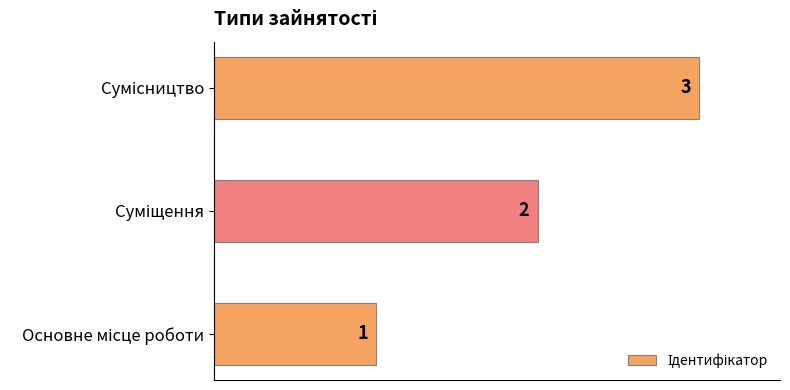

Are the bars horizontal?

Yes